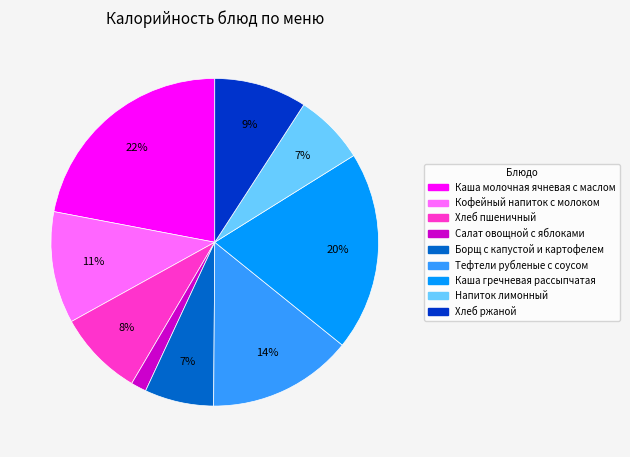

True or false: Хлеб пшеничный accounts for 1% of the total.

False